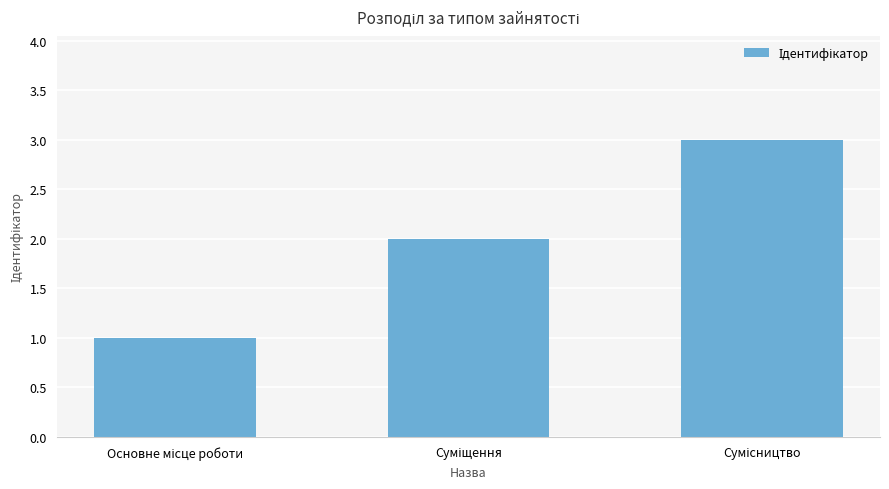

What is the greatest value displayed?

3